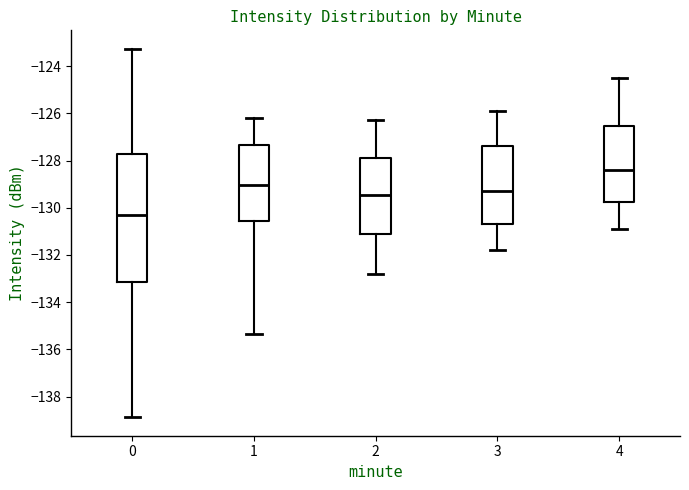

Which box is the tallest, from its lower edge to its upper edge?

0